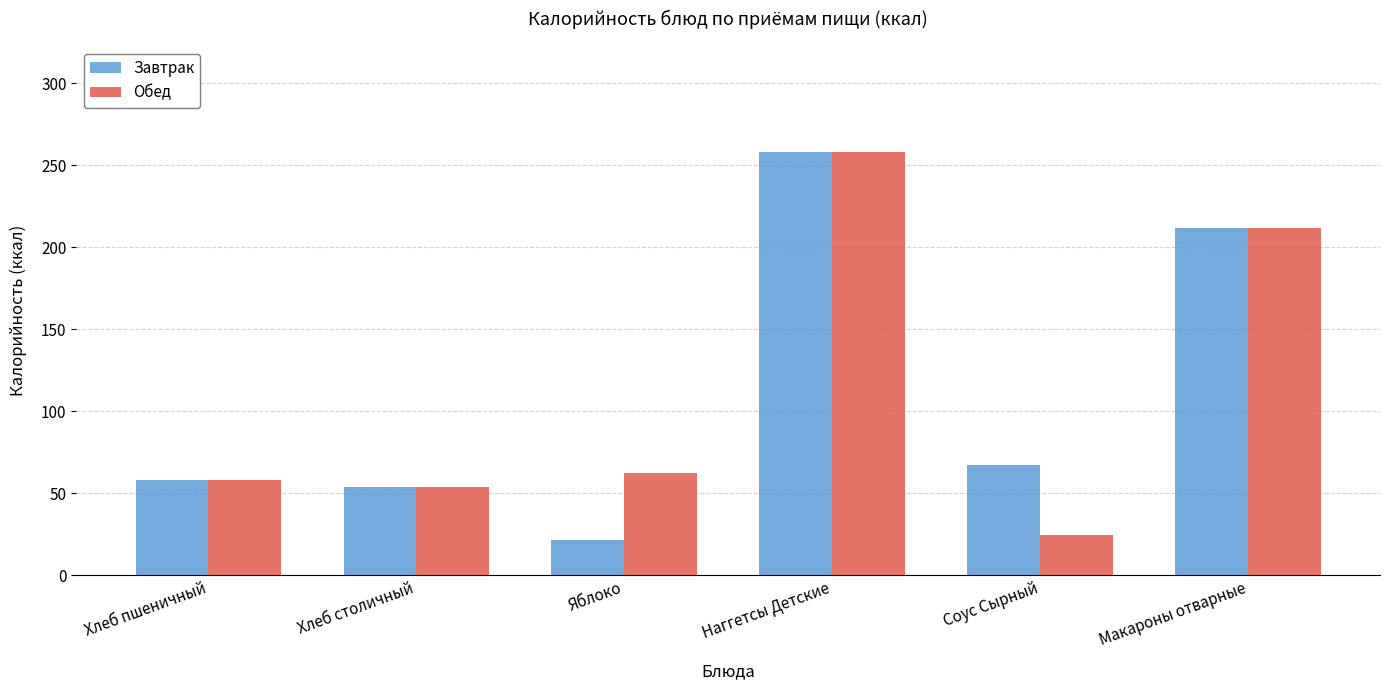

What is the average value of the Завтрак series?

111.8